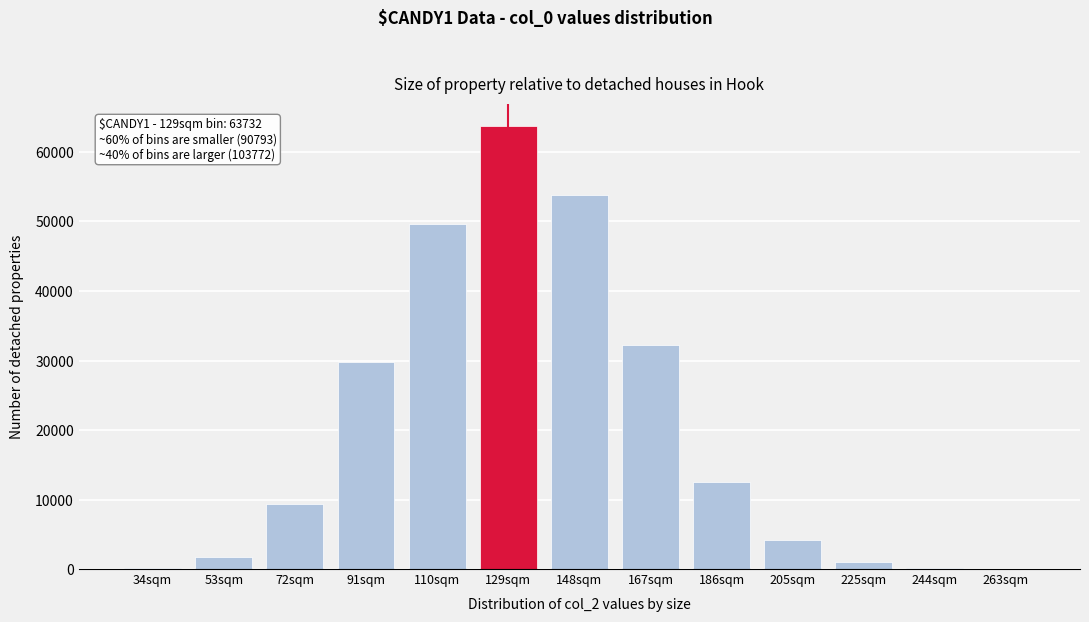

Between 72sqm and 110sqm, which is larger?

110sqm